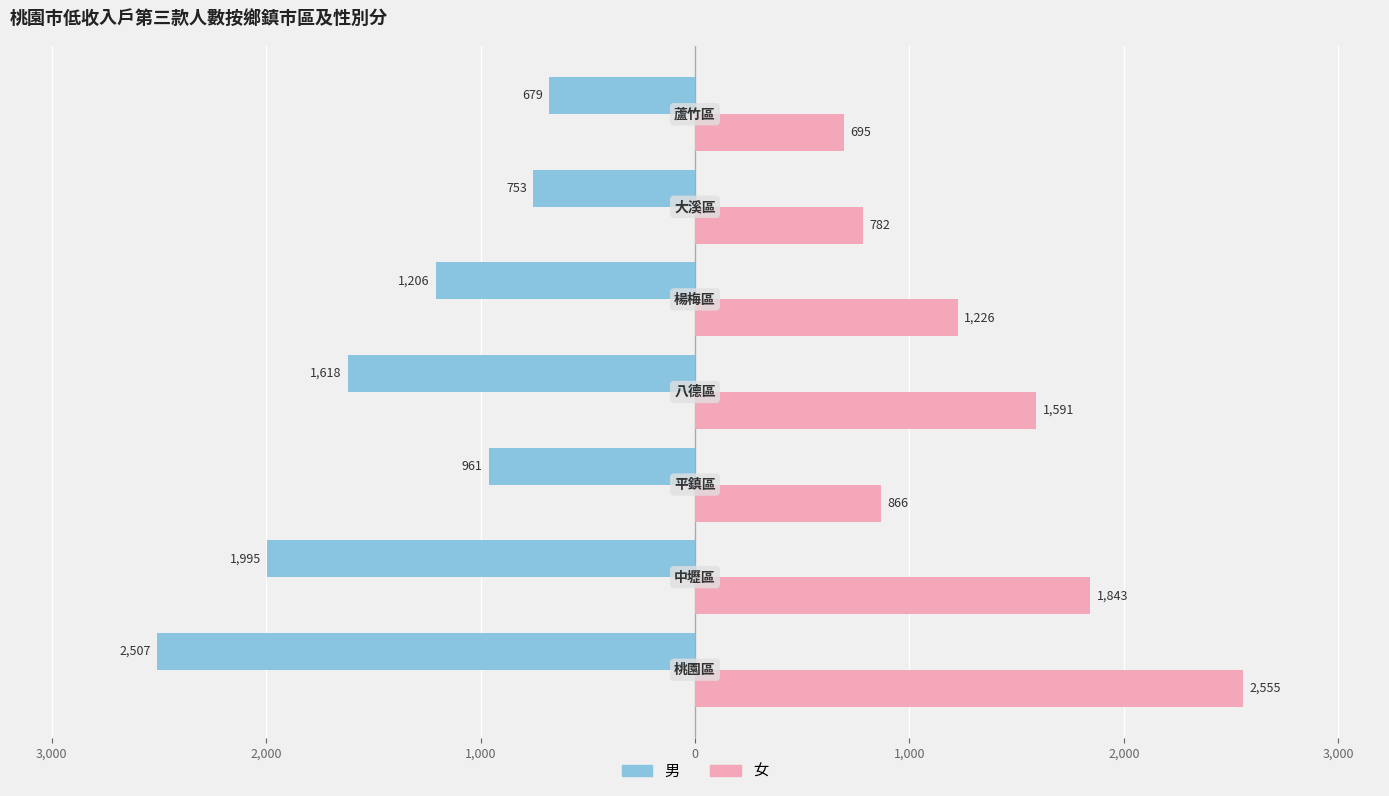

Which series has the widest spread of values?

女